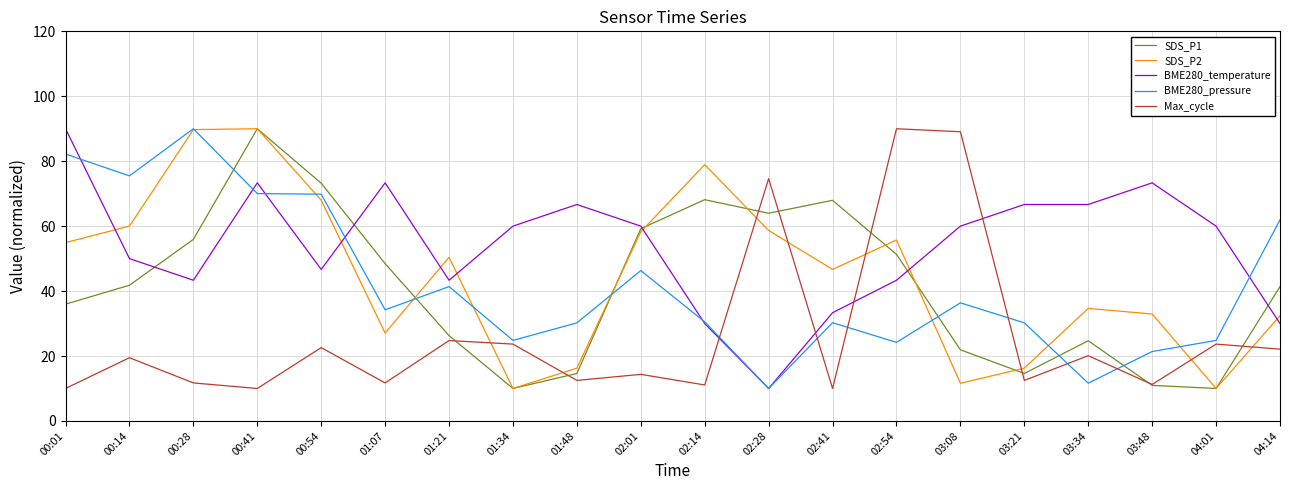

True or false: BME280_pressure and Max_cycle intersect in this chart.

True